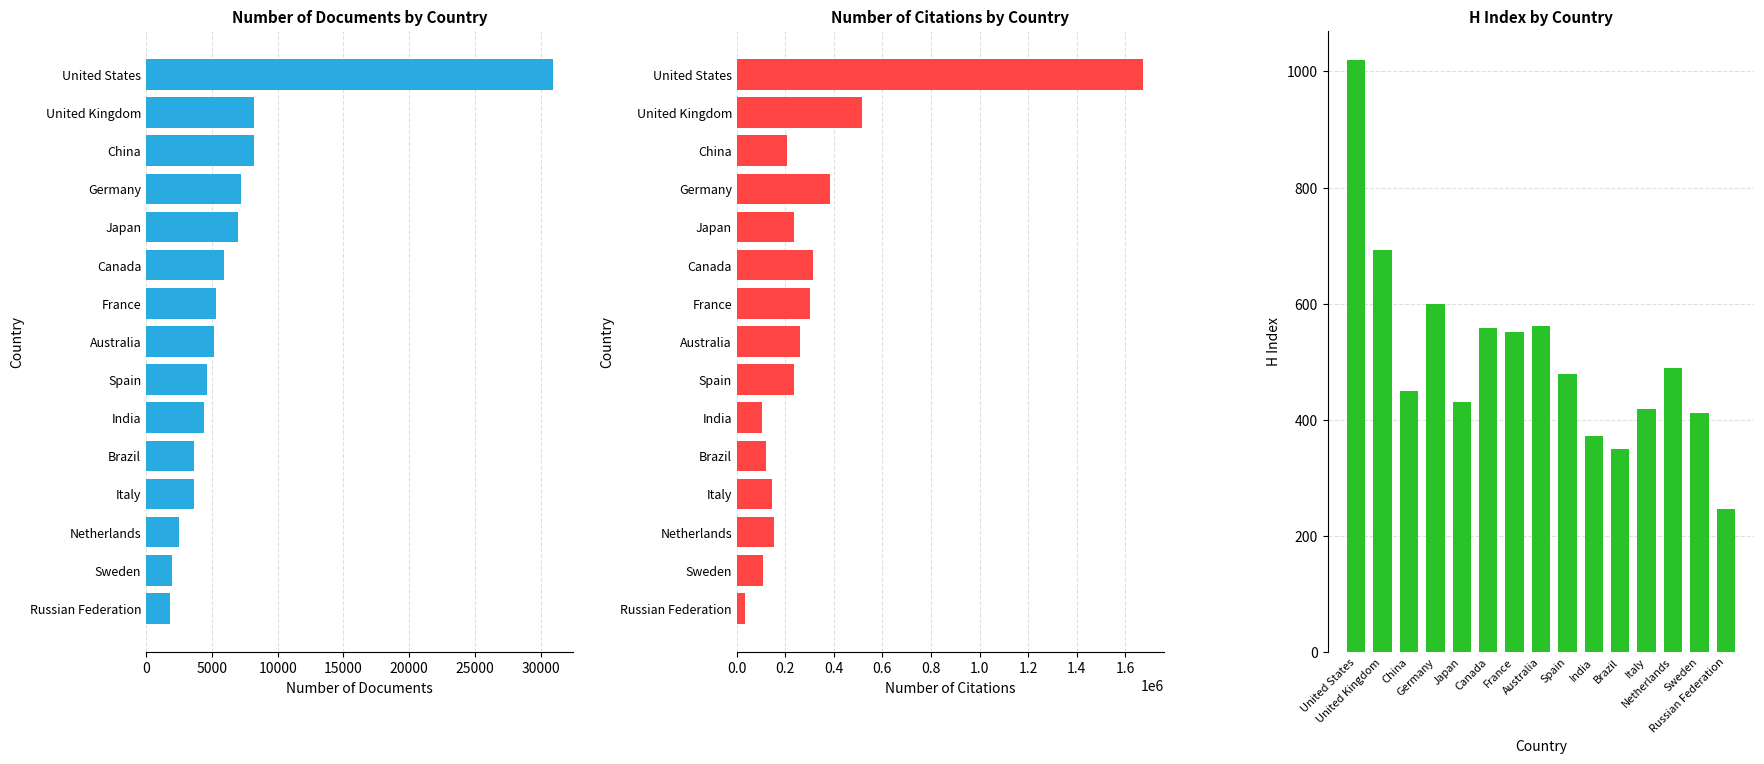

What is the sum of all Documents values?

100673